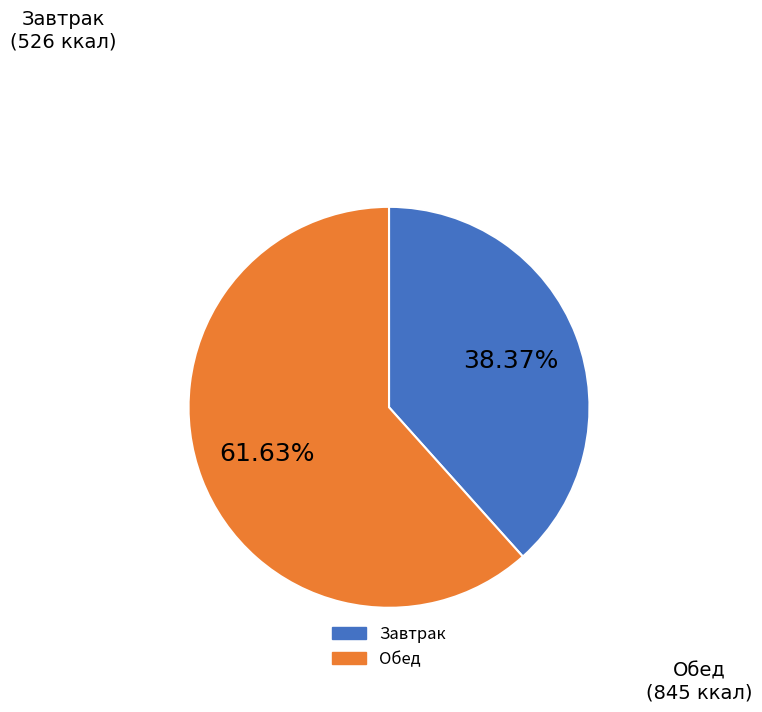

Is there any slice that represents more than half of the pie?

Yes